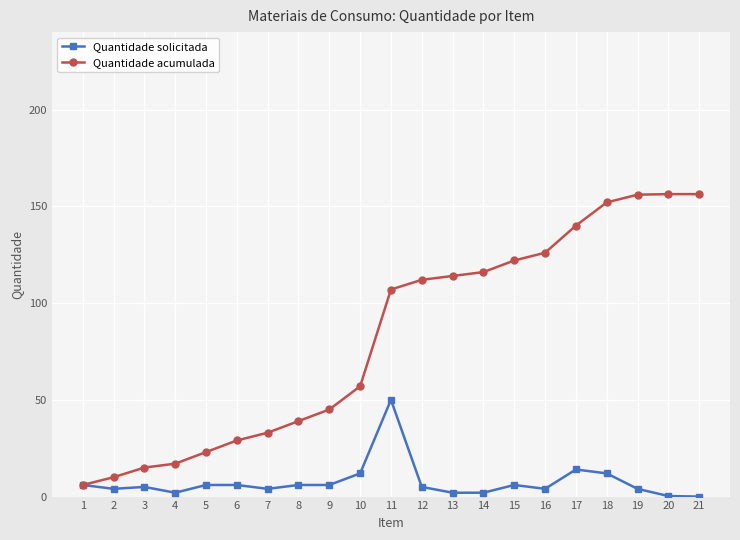

What is the sum of the Quantidade solicitada values at 3 and 14?

7.0